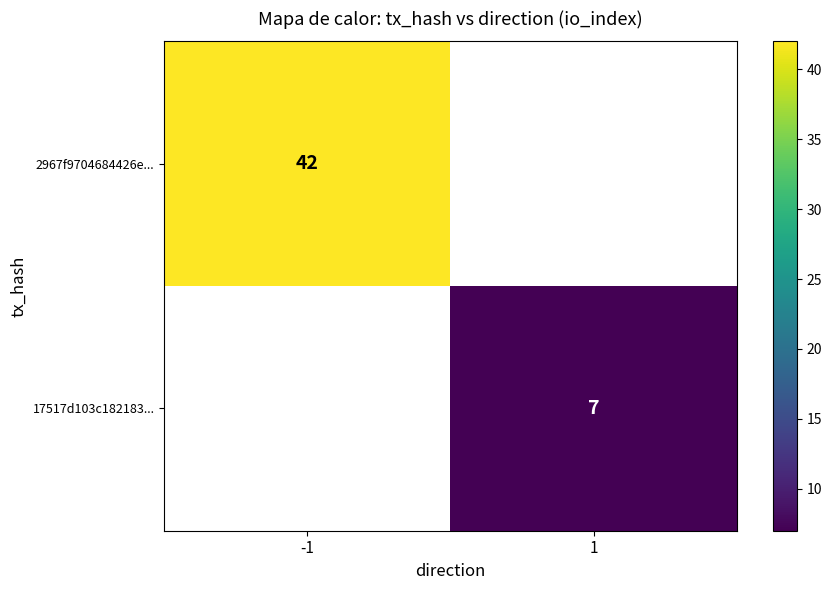

True or false: 17517d103c182183... has a value of 7 at 1.

True